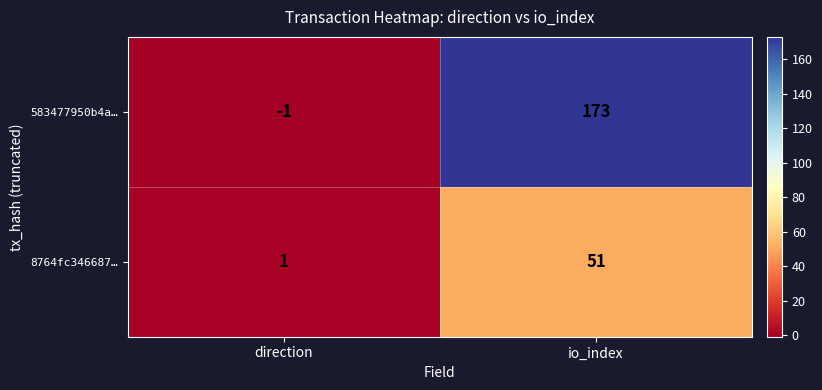

What is the sum of all 8764fc346687… values?

52